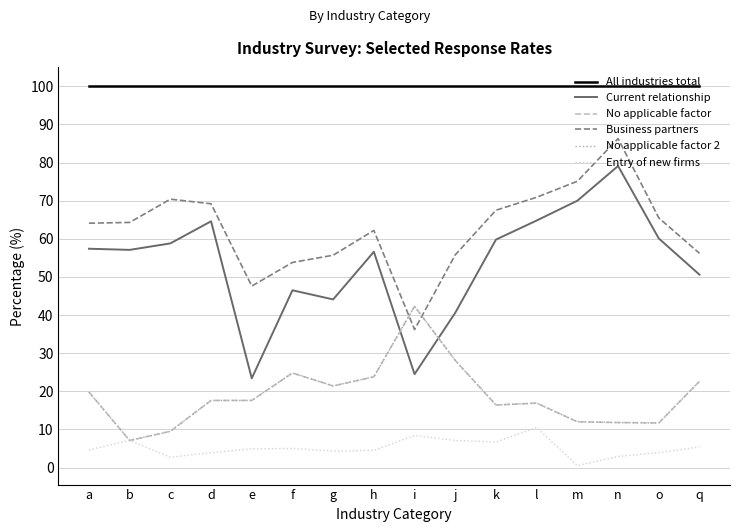

Does the chart have visible grid lines?

Yes